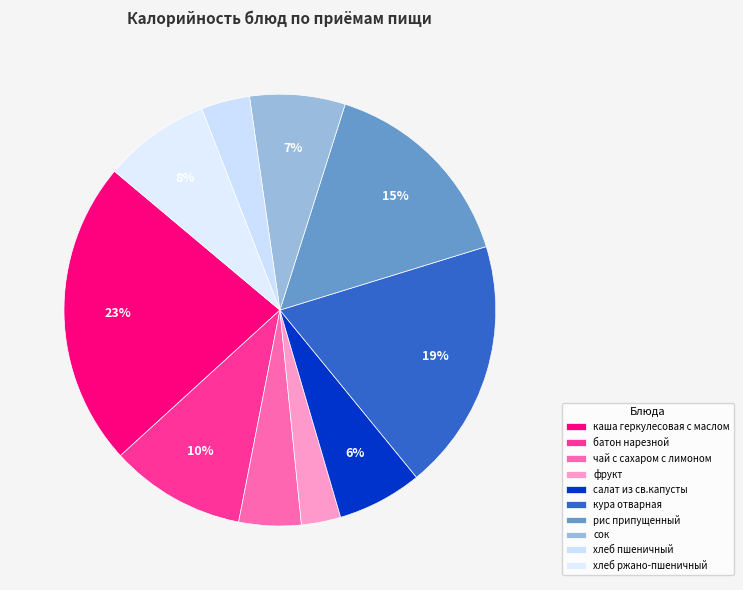

Does сок account for over 50% of the chart?

No